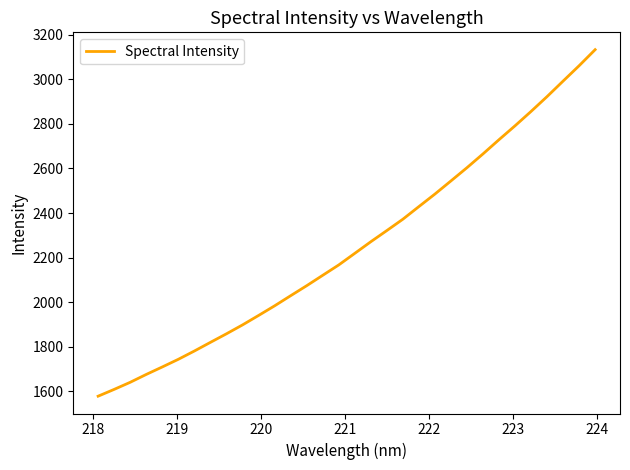

What is the minimum value shown in the chart?

1578.1